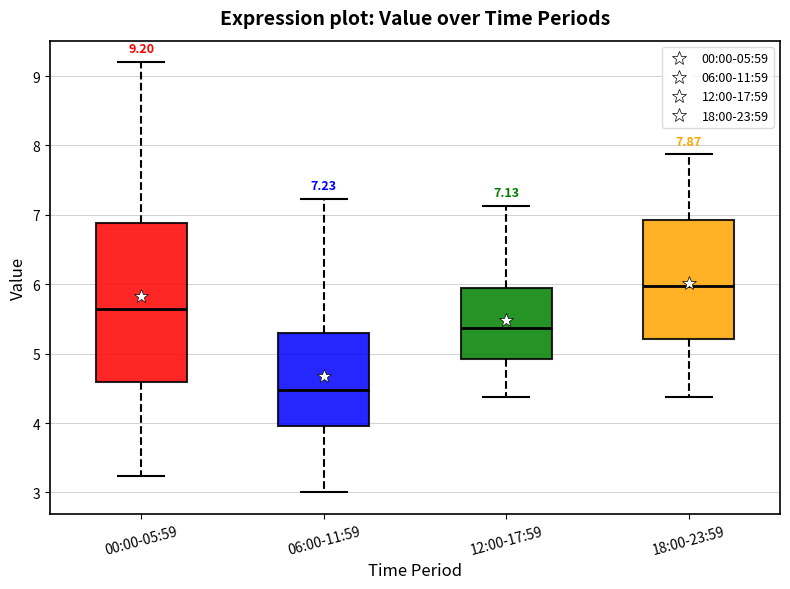

Which box's median line is the lowest?

06:00-11:59